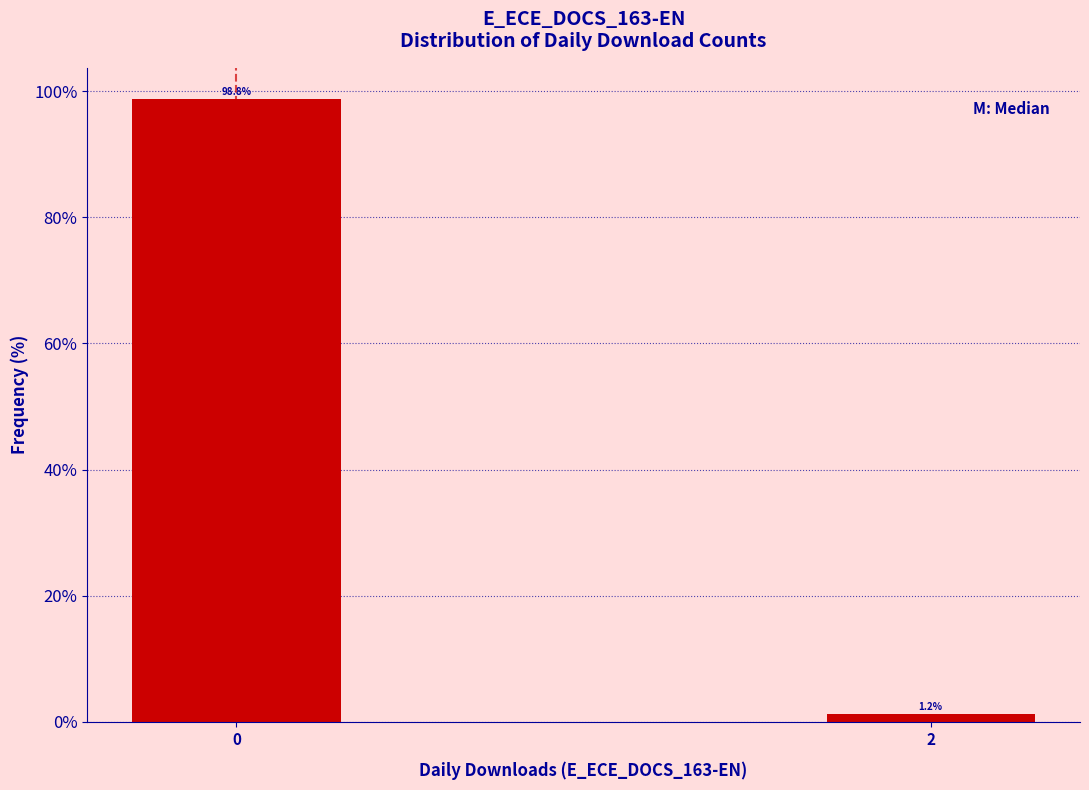

List the labels in order of value, largest first.

0, 2